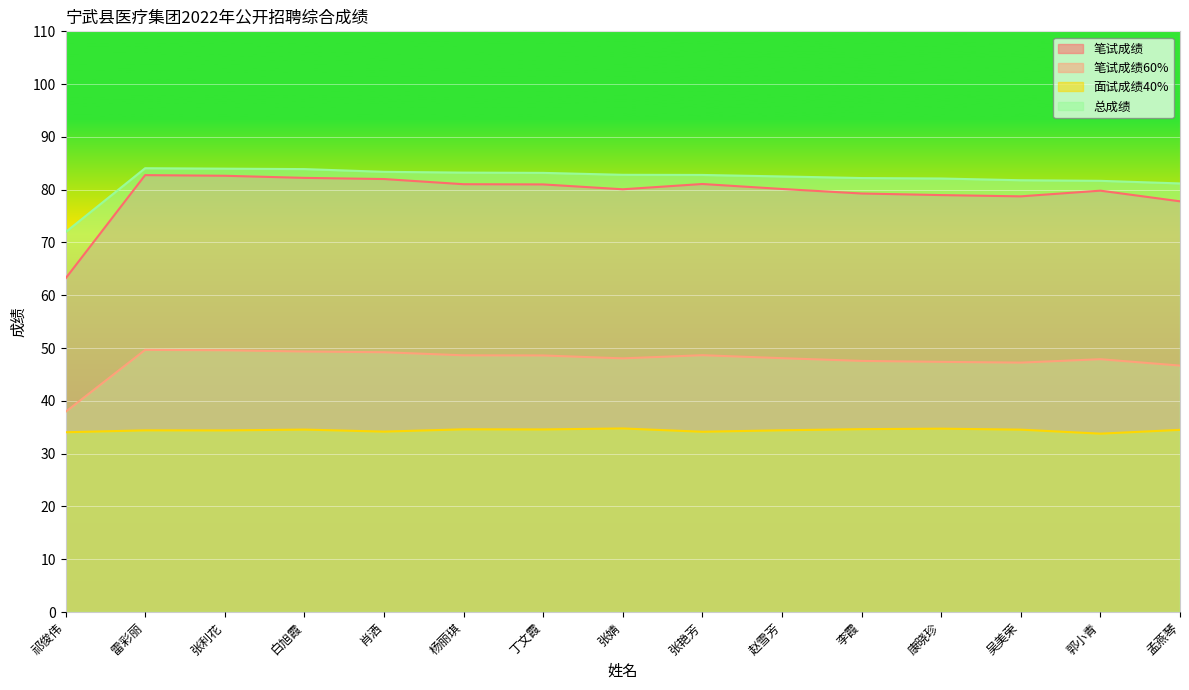

What is the greatest value displayed?

84.1